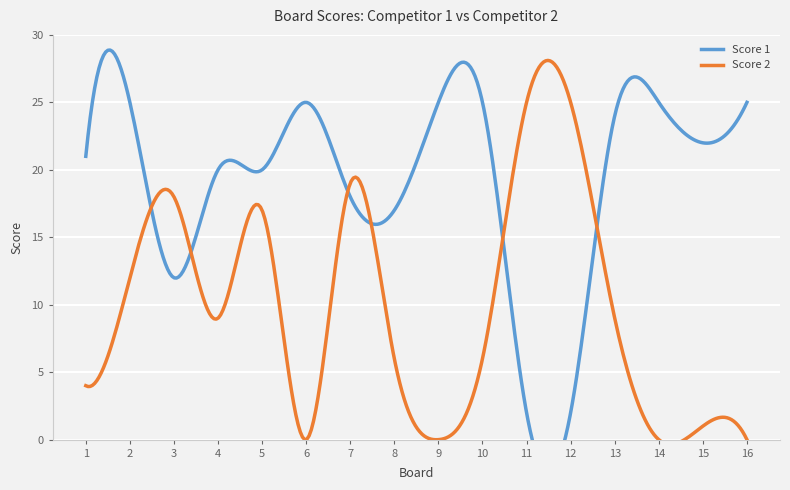

What is the difference between the second highest and second lowest values in the Score 2 series?

25